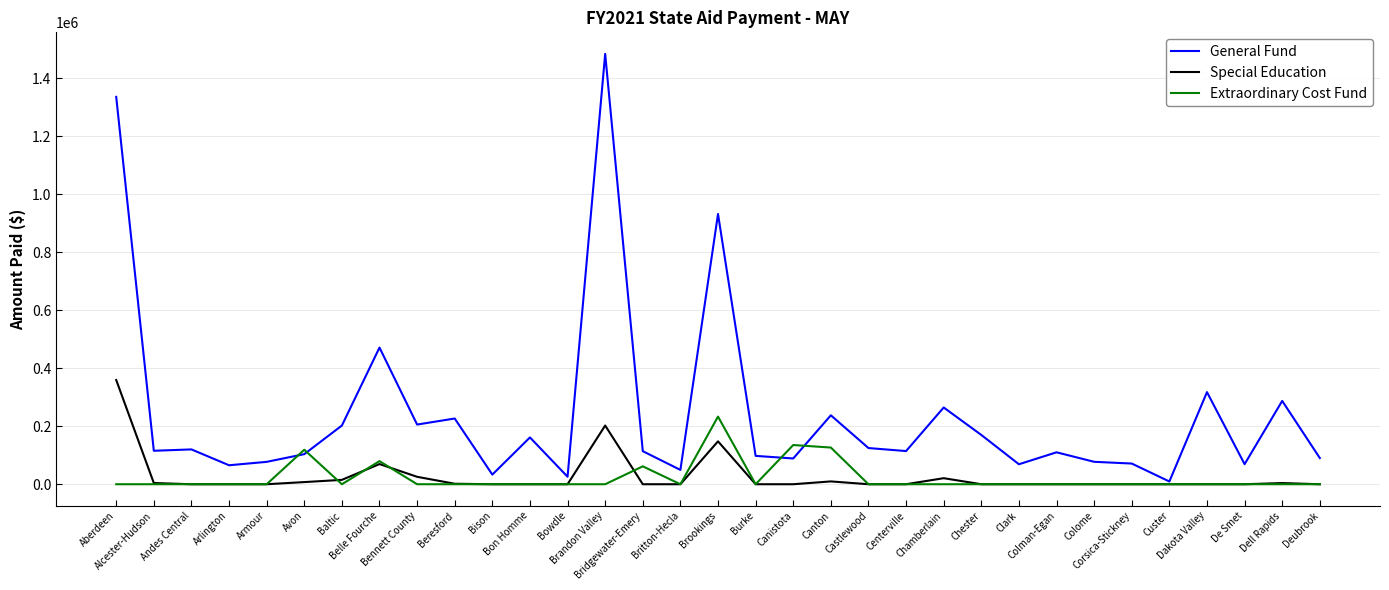

List the series in order of their peak value, lowest first.

Extraordinary Cost Fund, Special Education, General Fund